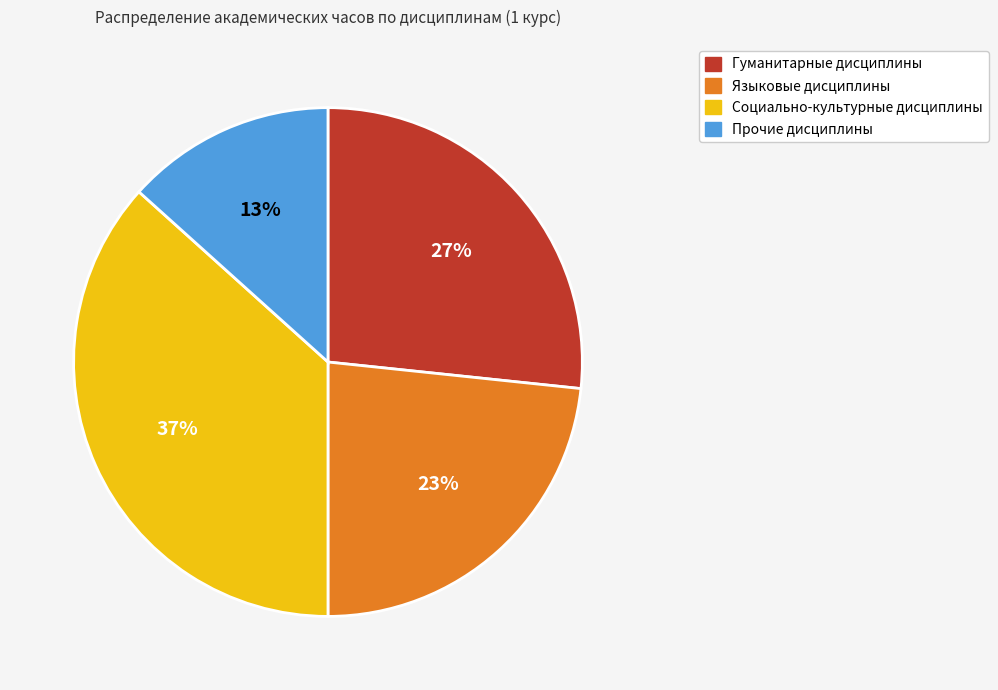

Count the number of slices in the pie.

4